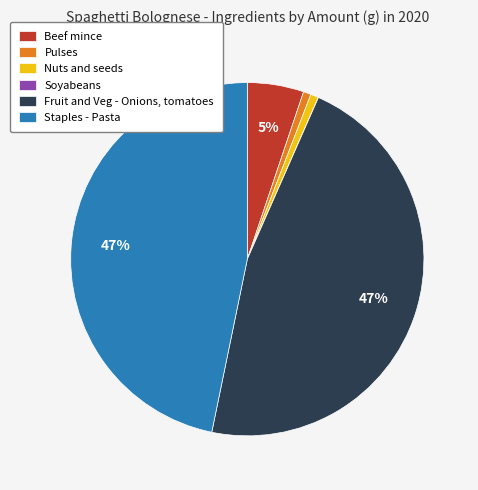

What percentage is the Beef mince slice, to the nearest percent?

5%